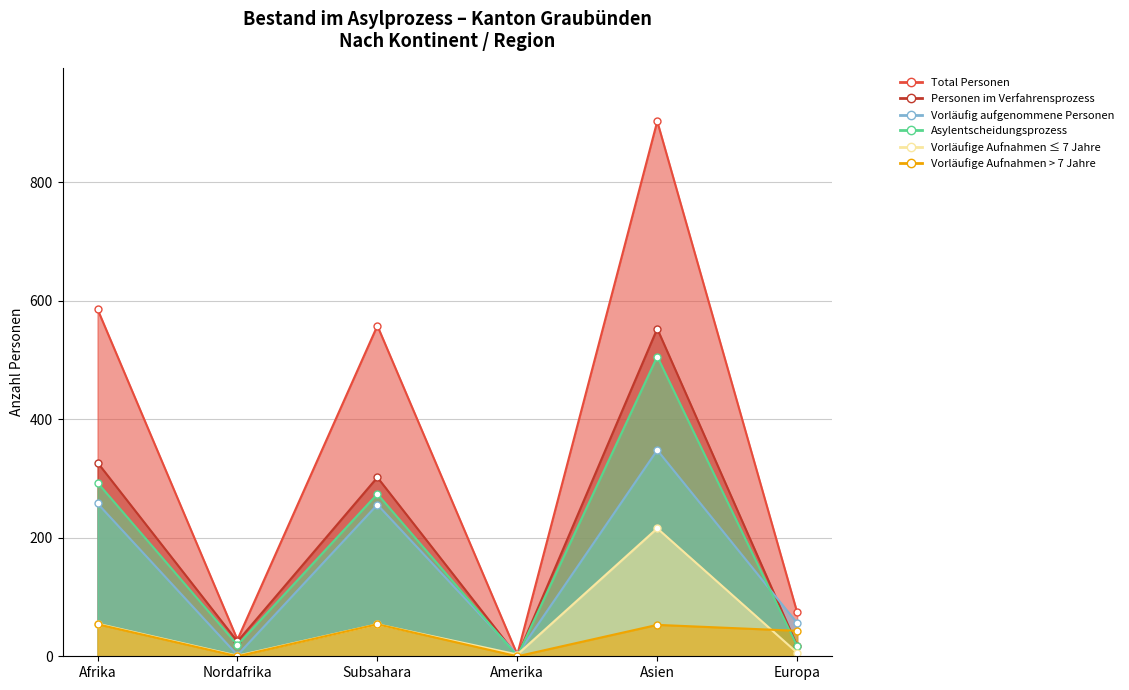

True or false: Total Personen has more than 0 interior local peaks.

True